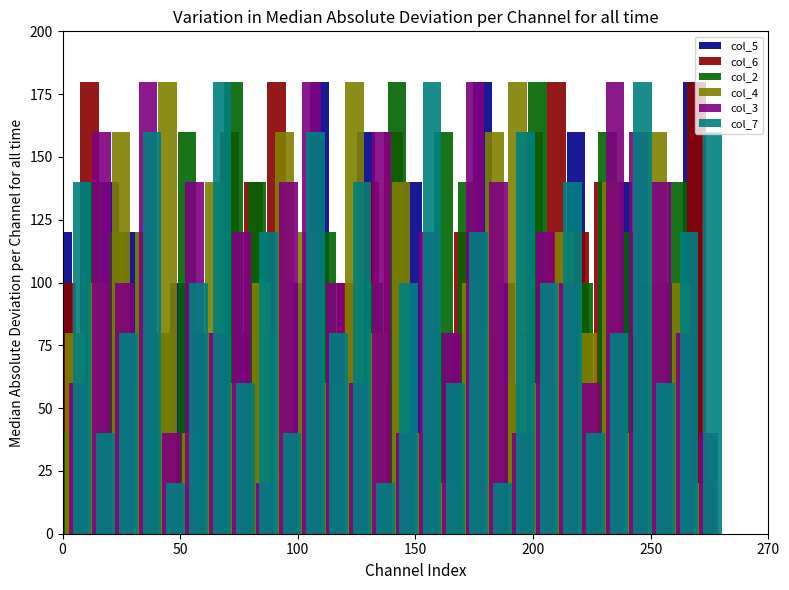

Read the col_5 value at 11, to the nearest 50.

200